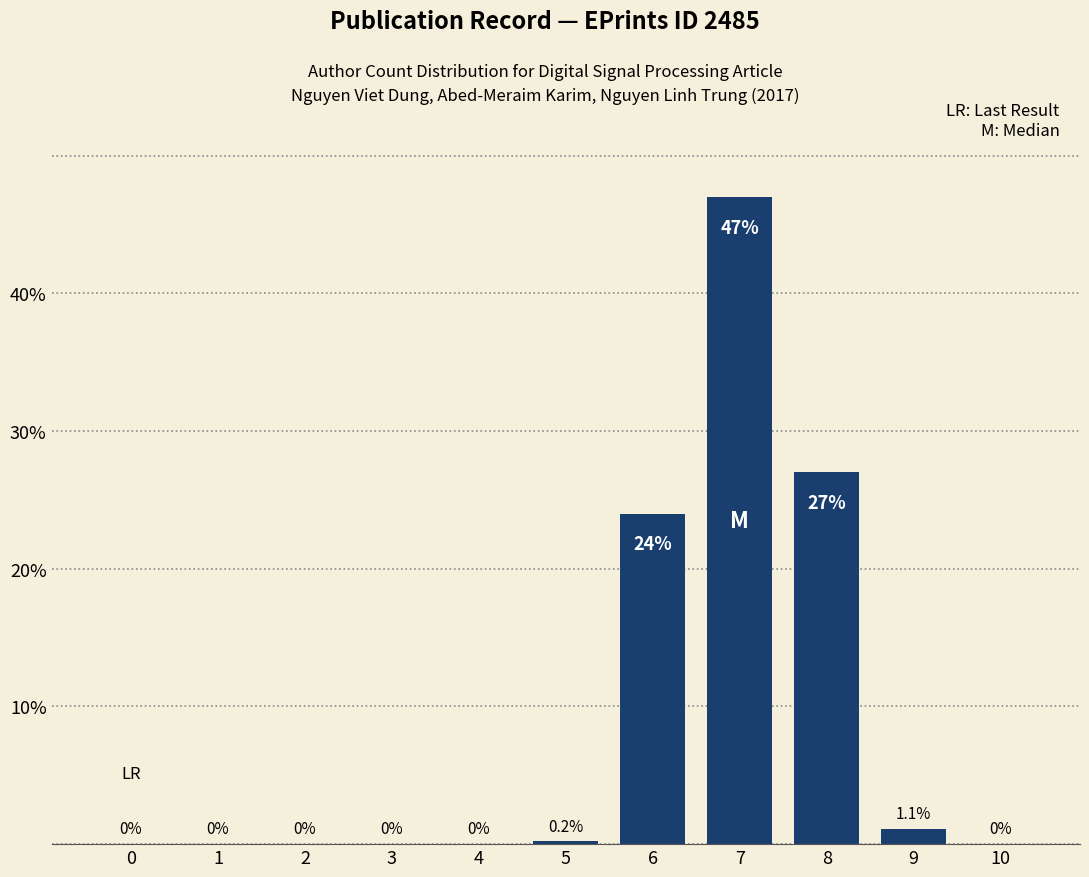

How many series are shown in this chart?

1